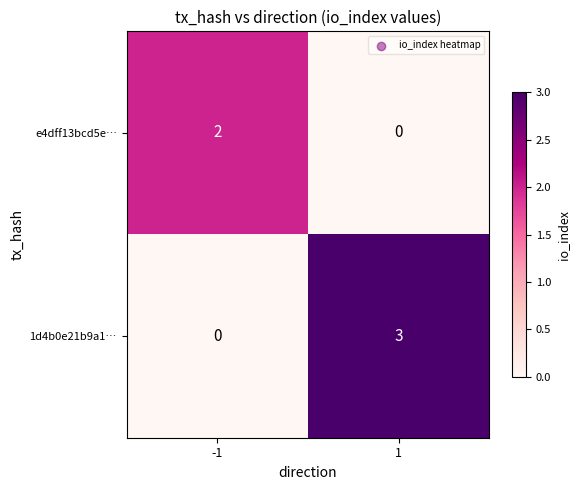

Which series has the largest range (max minus min)?

1d4b0e21b9a1…